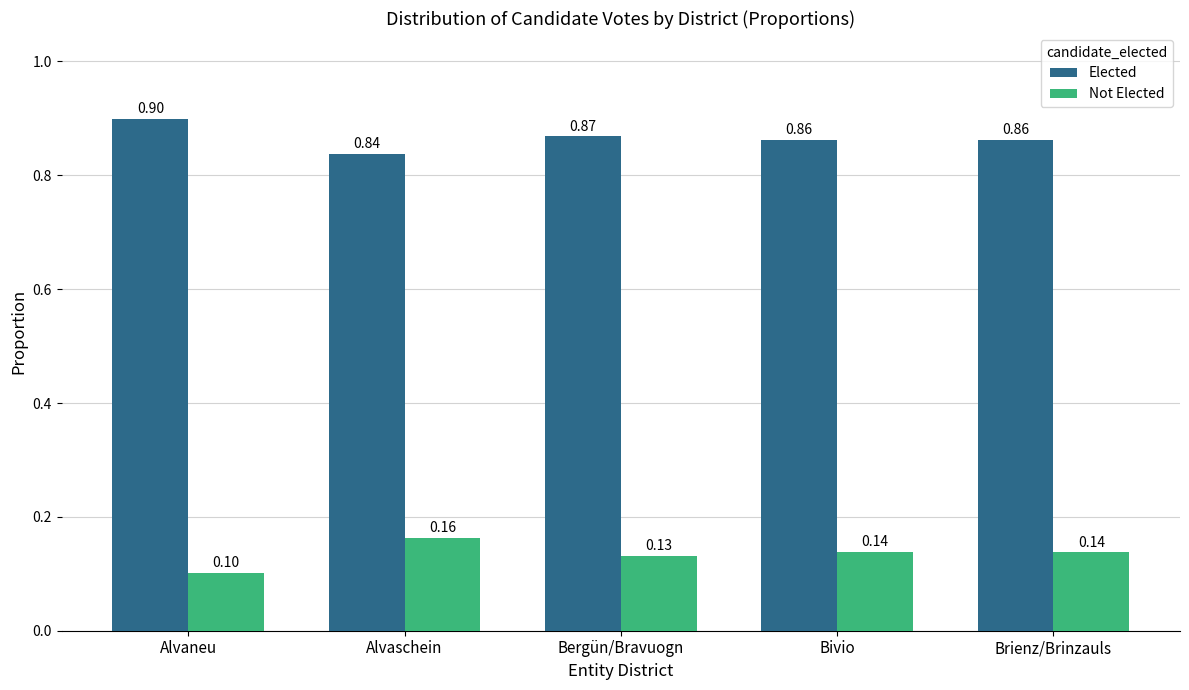

Where is Not Elected nearest to the value 0?

Alvaneu